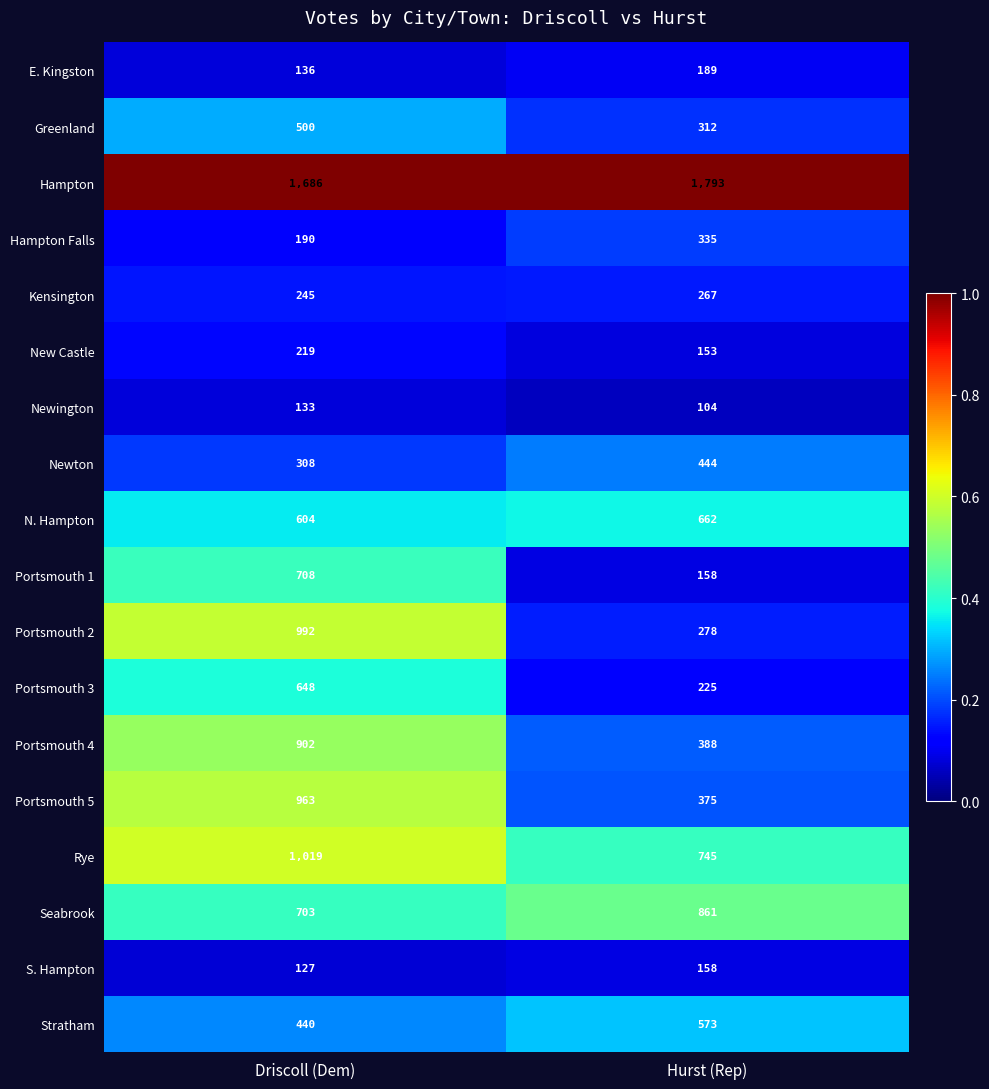

At which label is Hampton Falls closest to 262?

Driscoll (Dem)